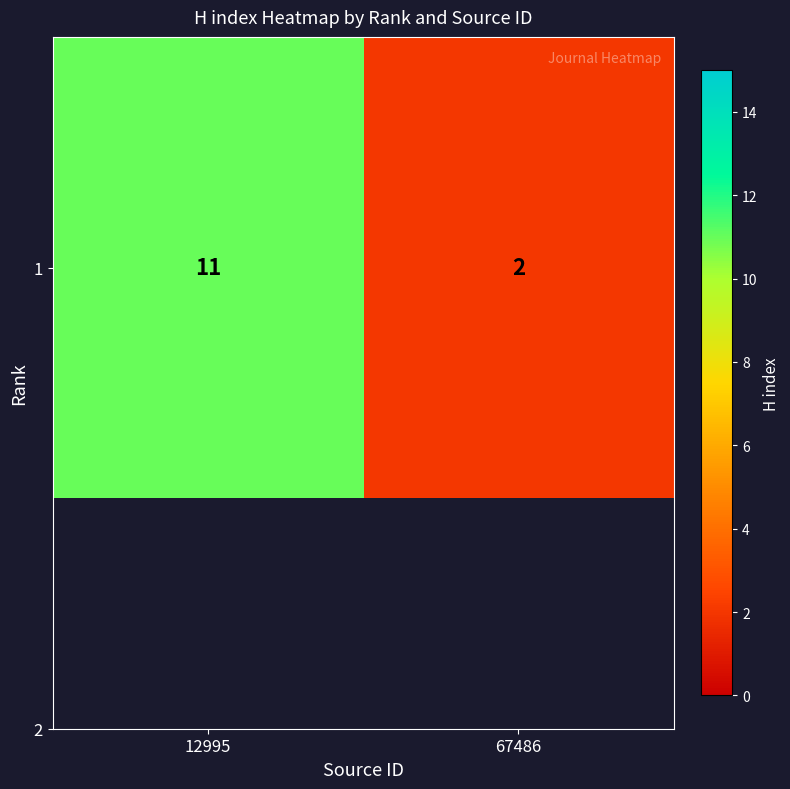

Rank the categories by value from lowest to highest.

67486, 12995